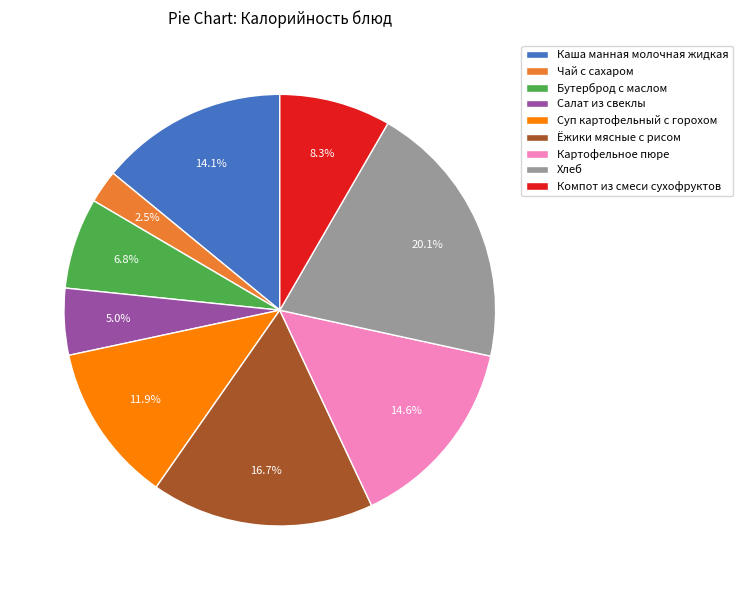

To the nearest percent, what is the difference between the largest and smallest slice percentages?

18%